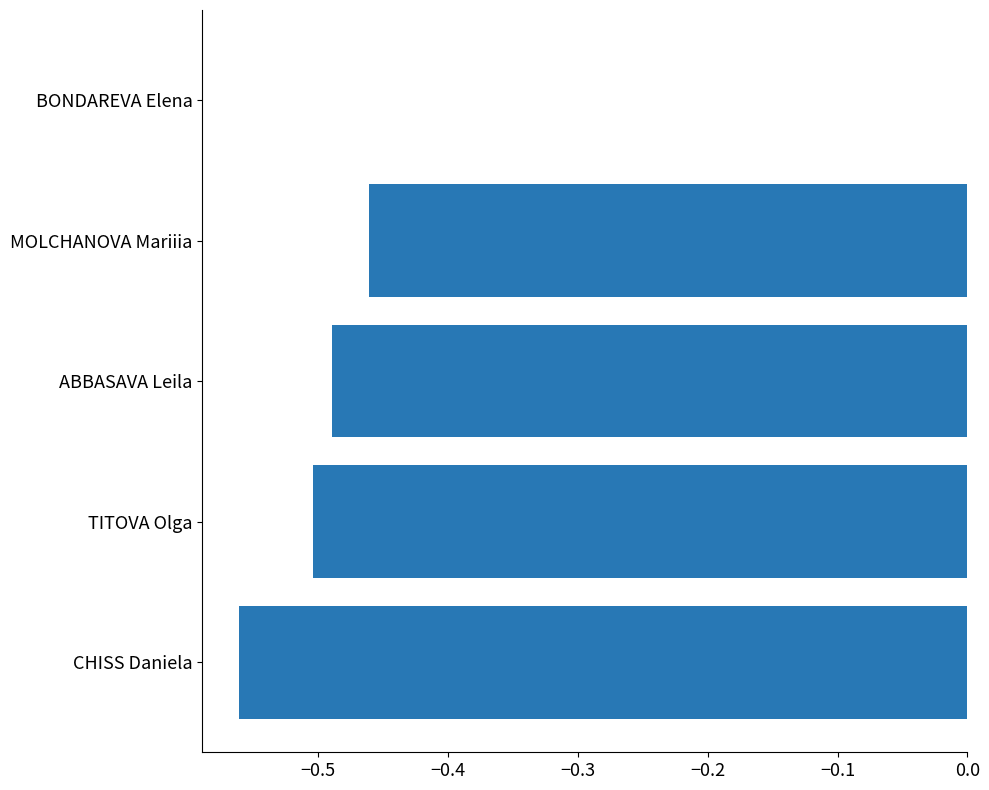

Which label corresponds to the largest value in the chart?

BONDAREVA Elena